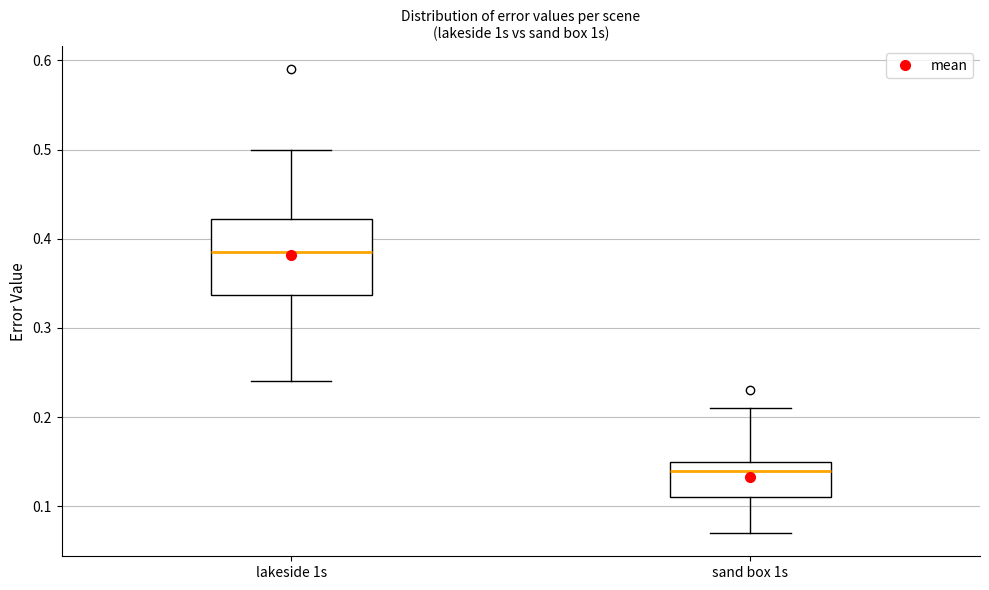

Reading left to right, read every box against the y-axis: the position of its median line, the range the box covers, and the ends of its whiskers. The values are not printed on the chart, so give them approximately, as read against the axis.

lakeside 1s: median 0.39, box 0.34 to 0.42, whiskers 0.24 to 0.50
sand box 1s: median 0.14, box 0.11 to 0.15, whiskers 0.07 to 0.21